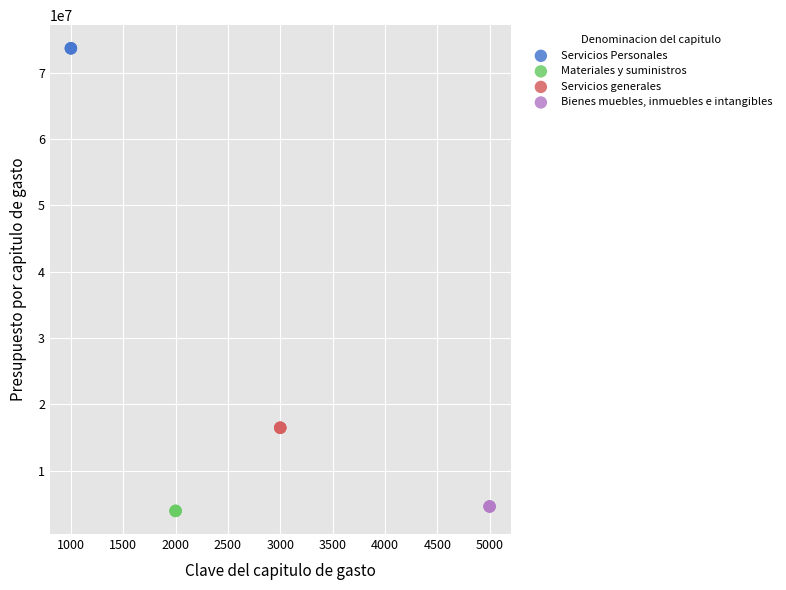

What are all the series names shown in the legend?

Servicios Personales, Materiales y suministros, Servicios generales, Bienes muebles, inmuebles e intangibles